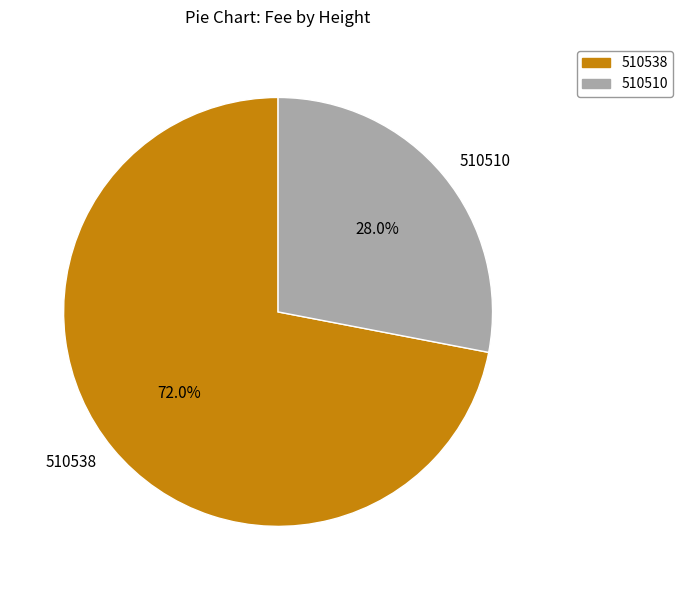

Rank the categories by value from lowest to highest.

510510, 510538